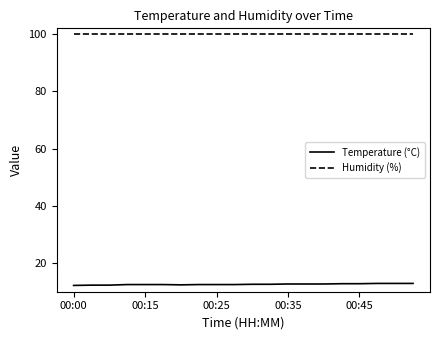

True or false: Temperature (°C) and Humidity (%) cross at least once.

False